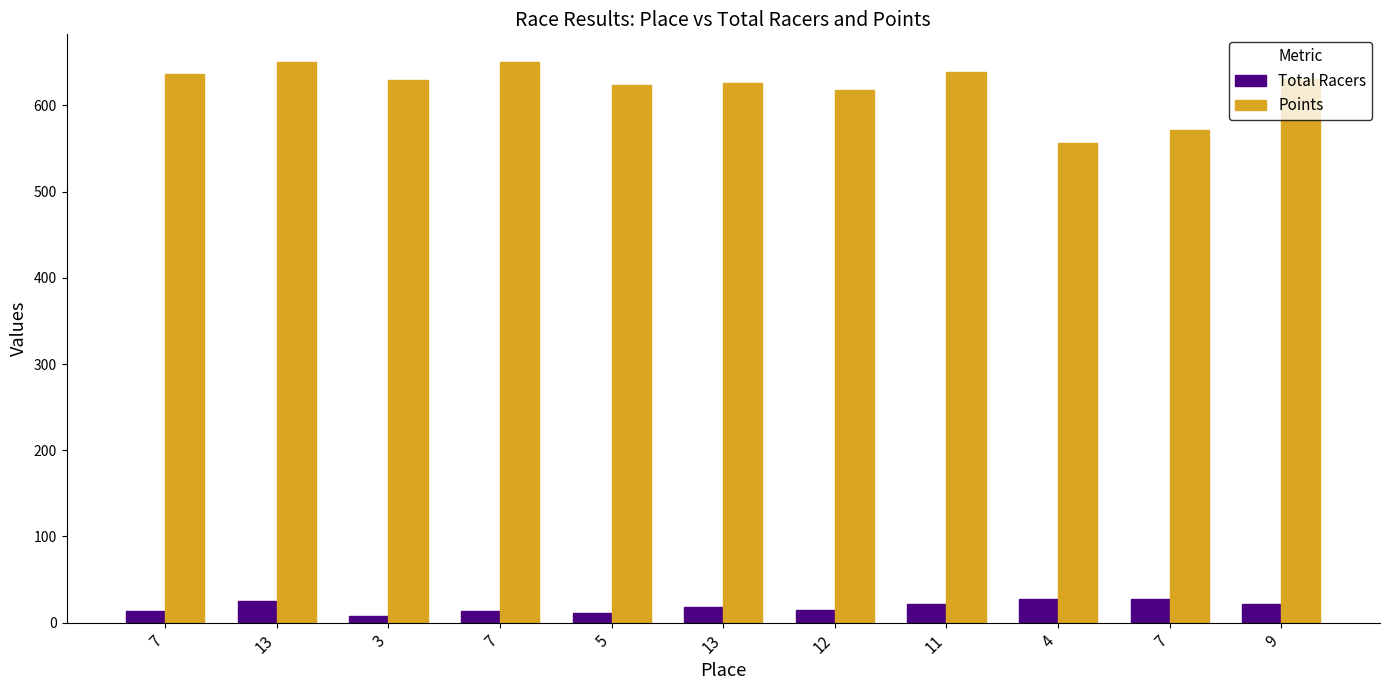

How many bars are there in each group?

2